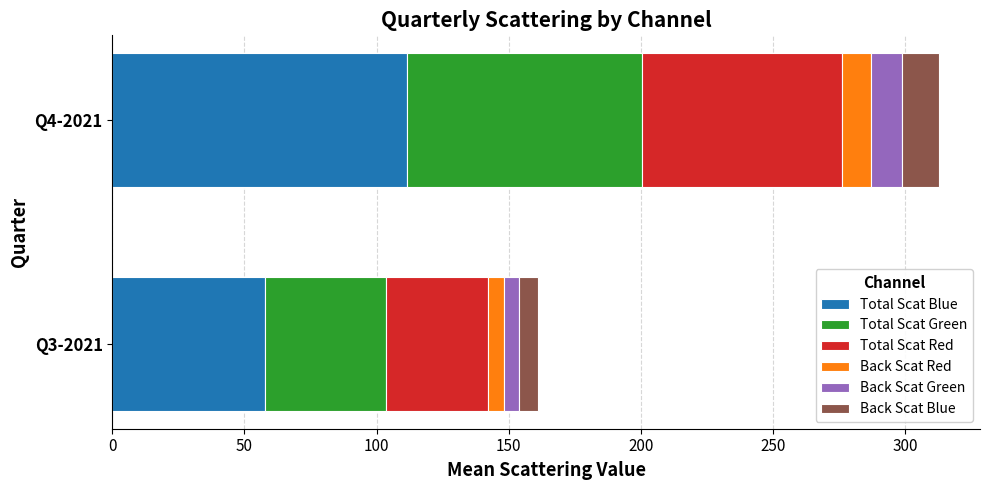

At which category is the sum across all series the highest?

Q4-2021